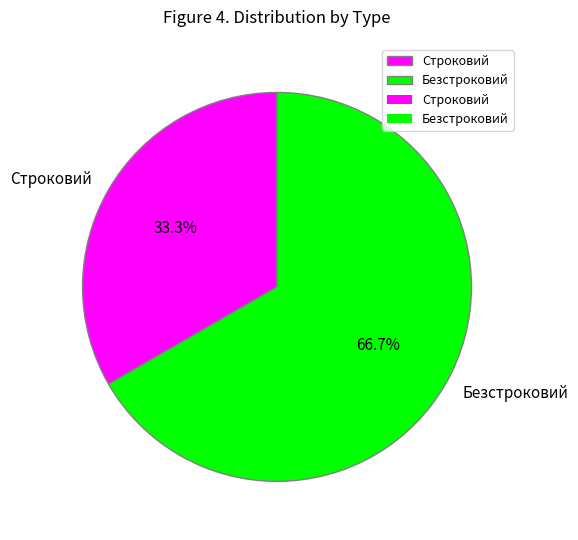

Which slice represents more than half of the pie?

Безстроковий